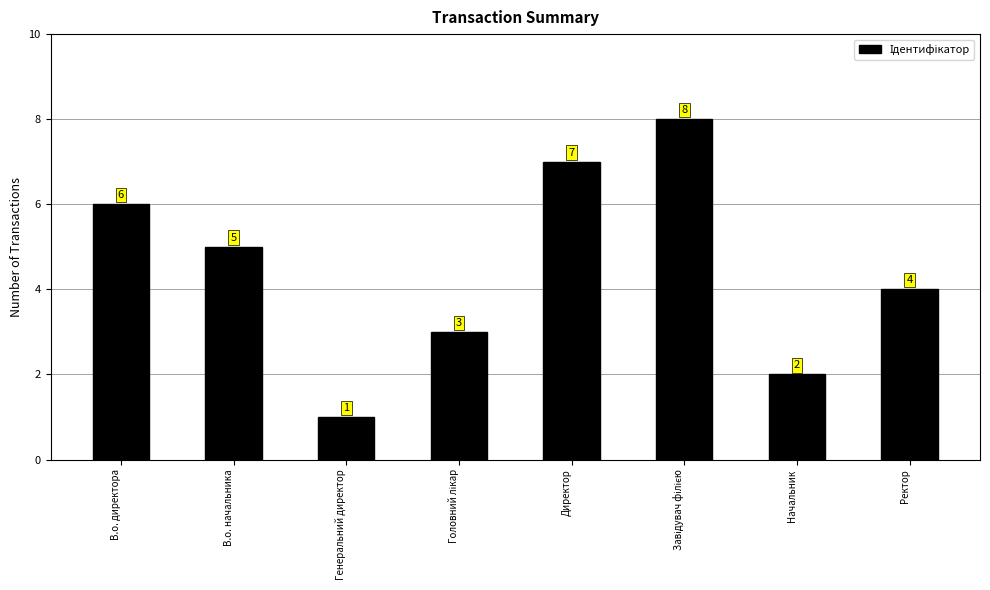

How many data points does each series have?

8